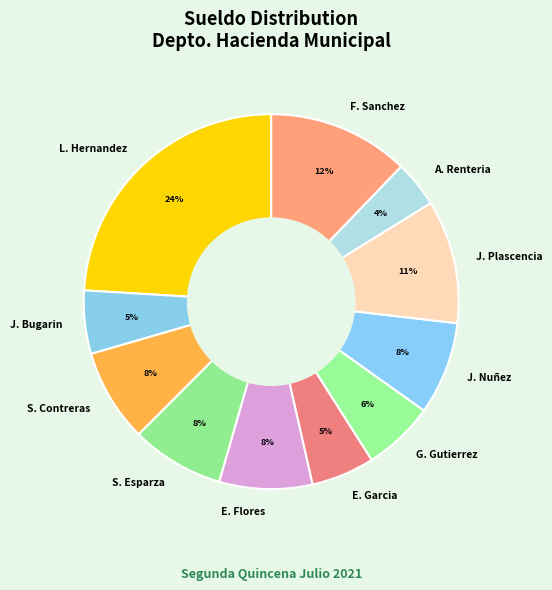

To the nearest percent, what percentage of the pie is A. Renteria?

4%